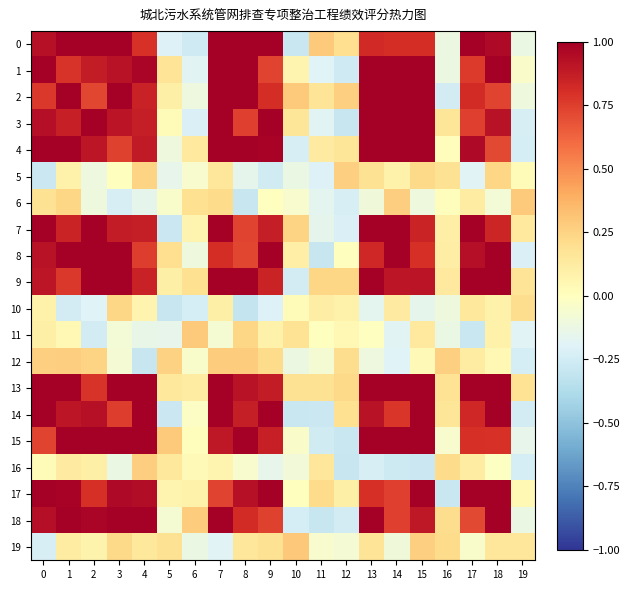

Which has a higher value, 10 or 3?

3